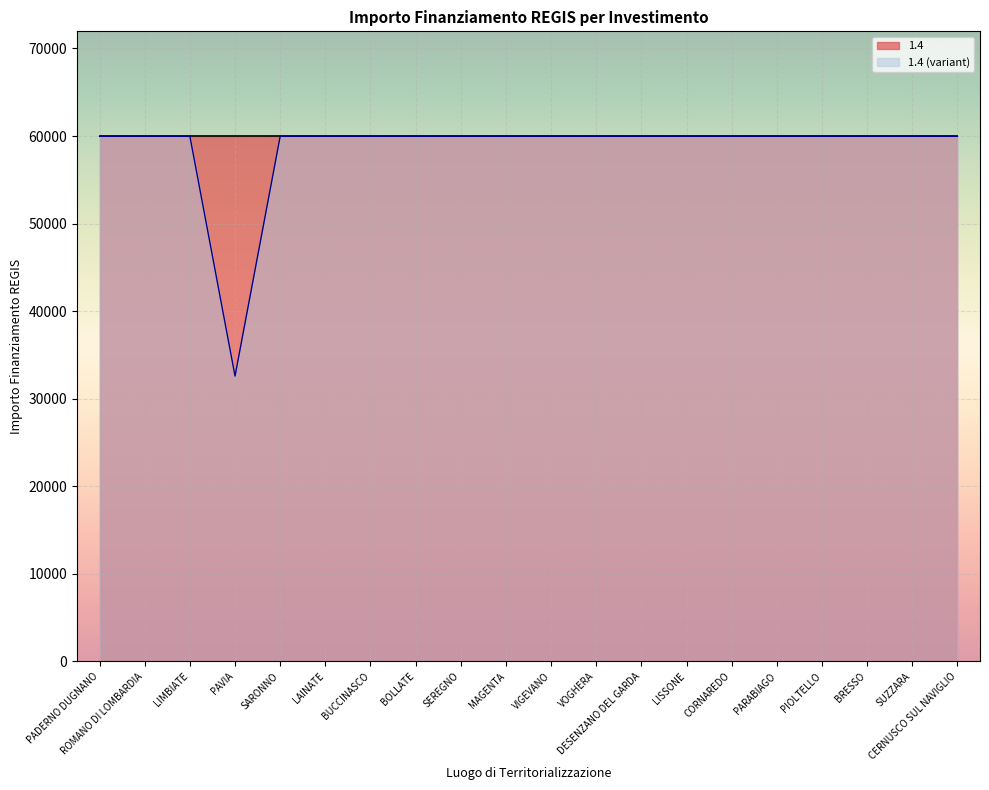

Where is the data nearest to the value 46277?

PAVIA